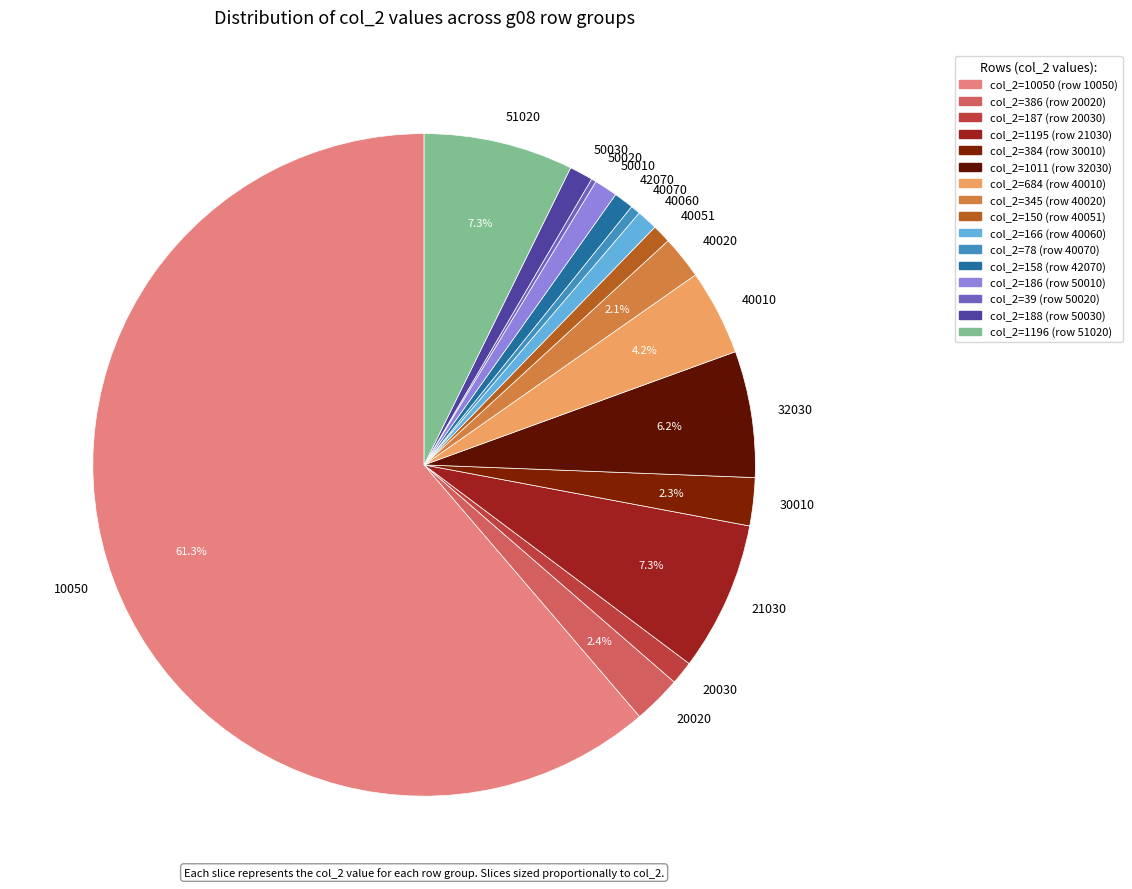

Is there a majority slice in this chart?

Yes